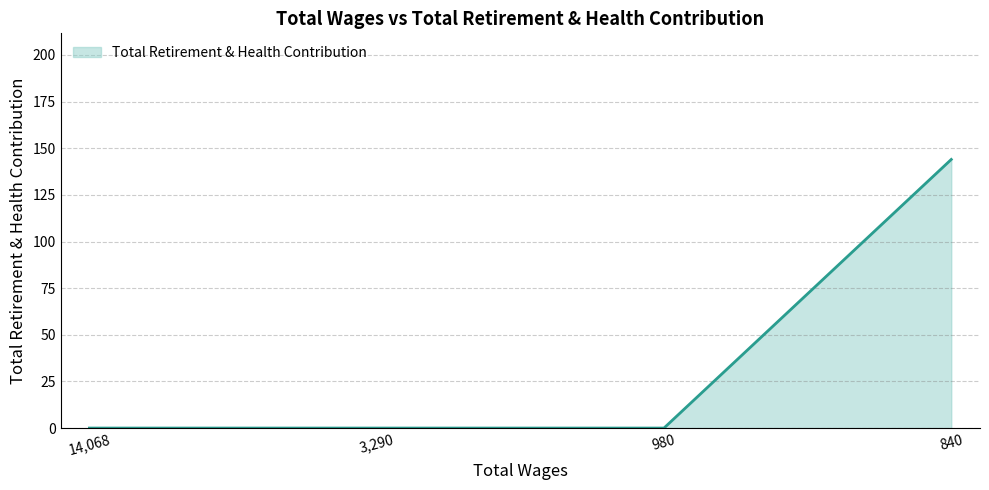

Is it true that the value at 3,290 is 0?

True